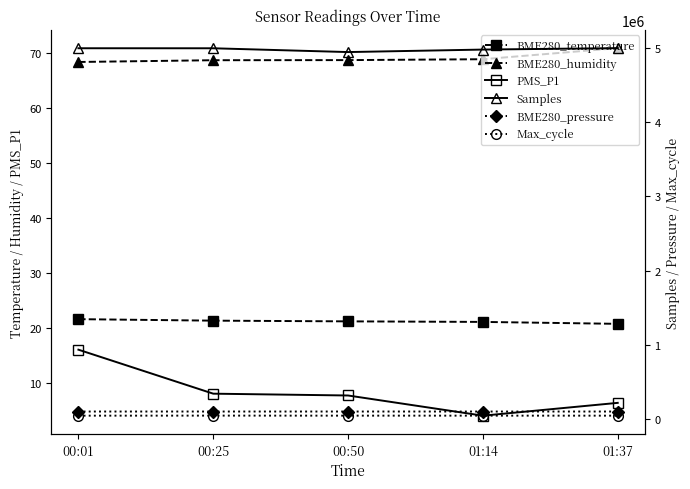

What position from the left is 00:50?

3